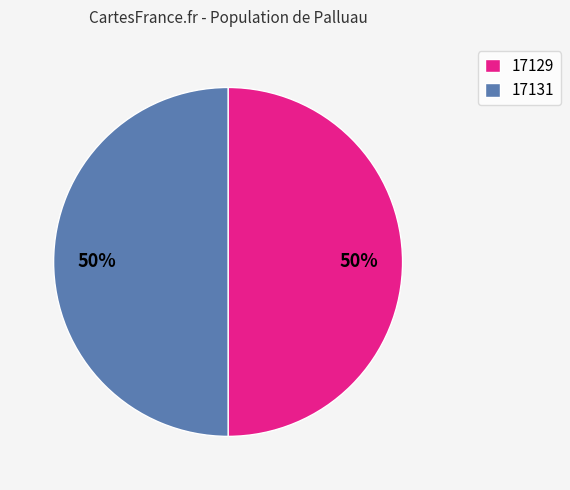

How many slices are in this pie chart?

2